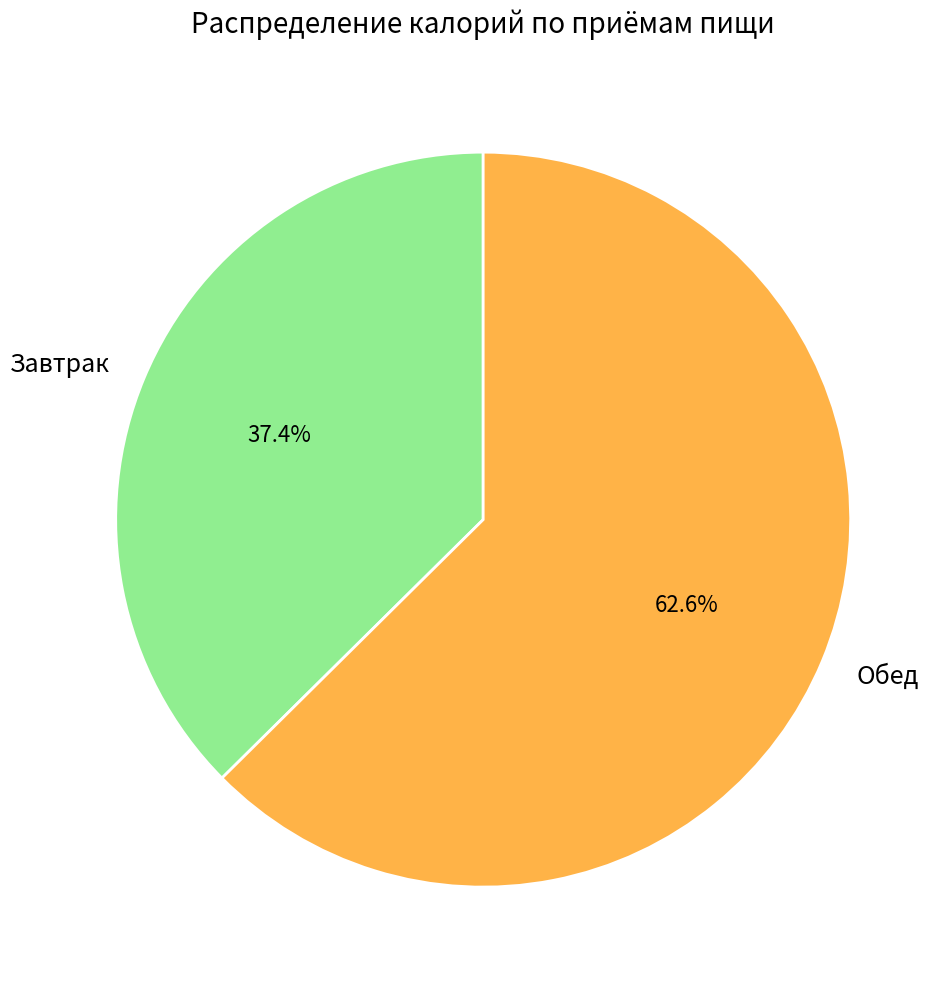

True or false: Завтрак accounts for 37% of the total.

True